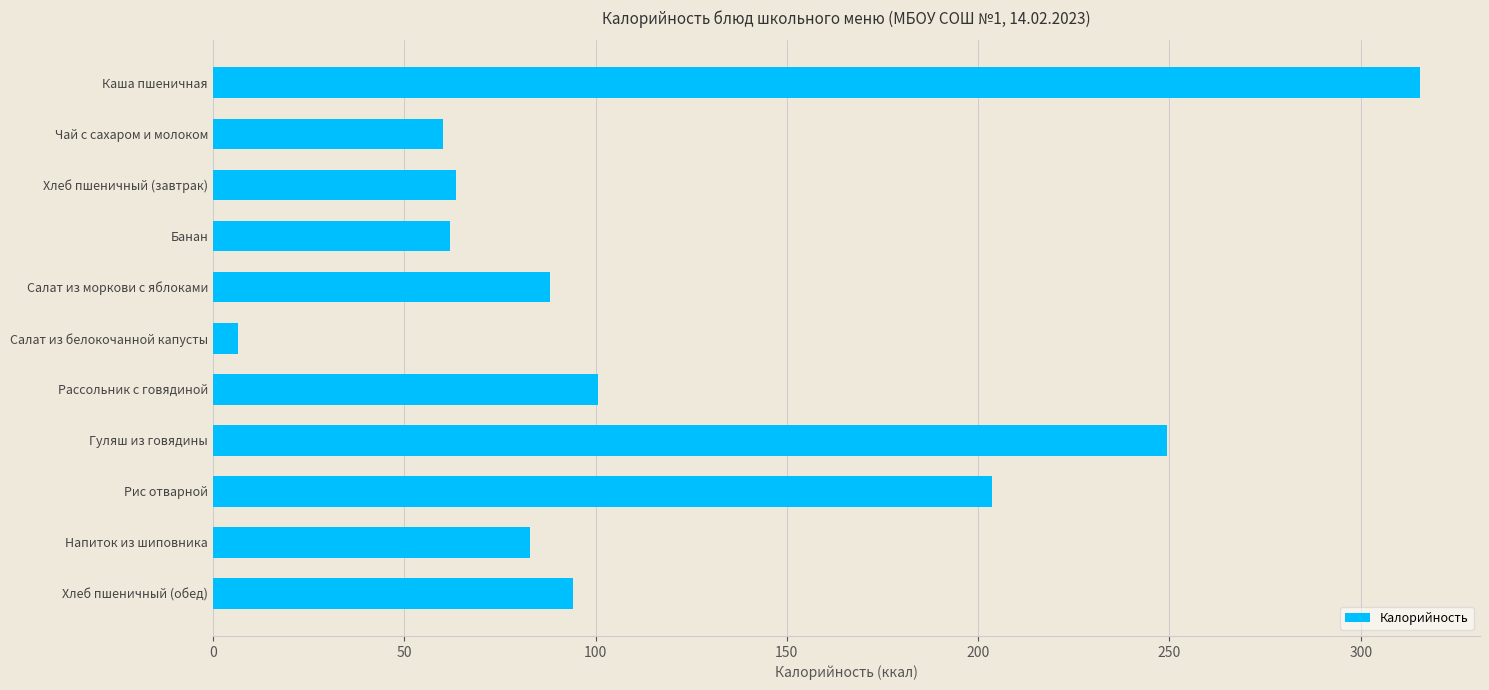

The chart shows a value of 205.3 at Каша пшеничная. True or false?

False